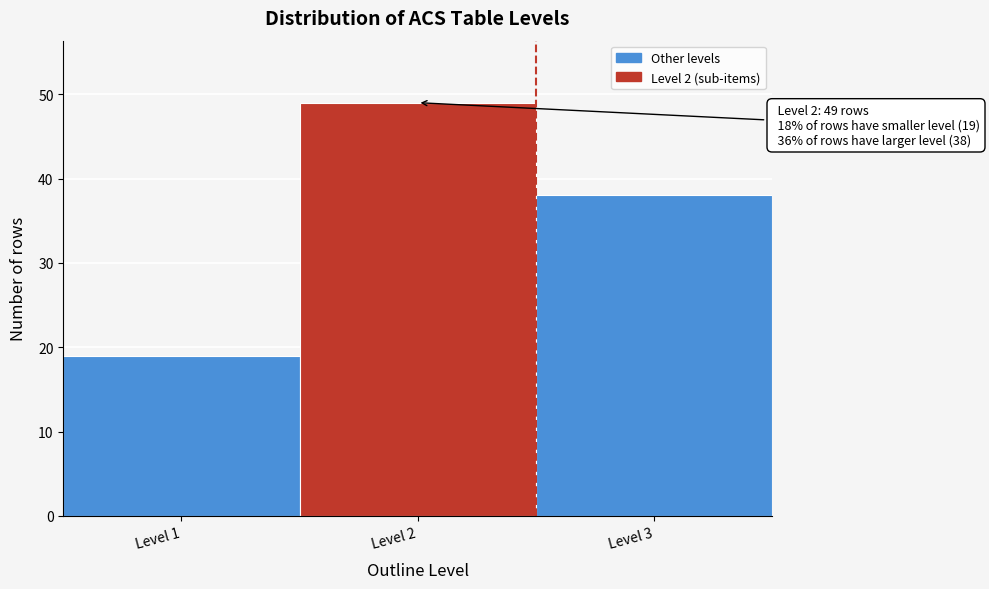

Over which range of the x-axis is the bar tallest?

1.5 to 2.5